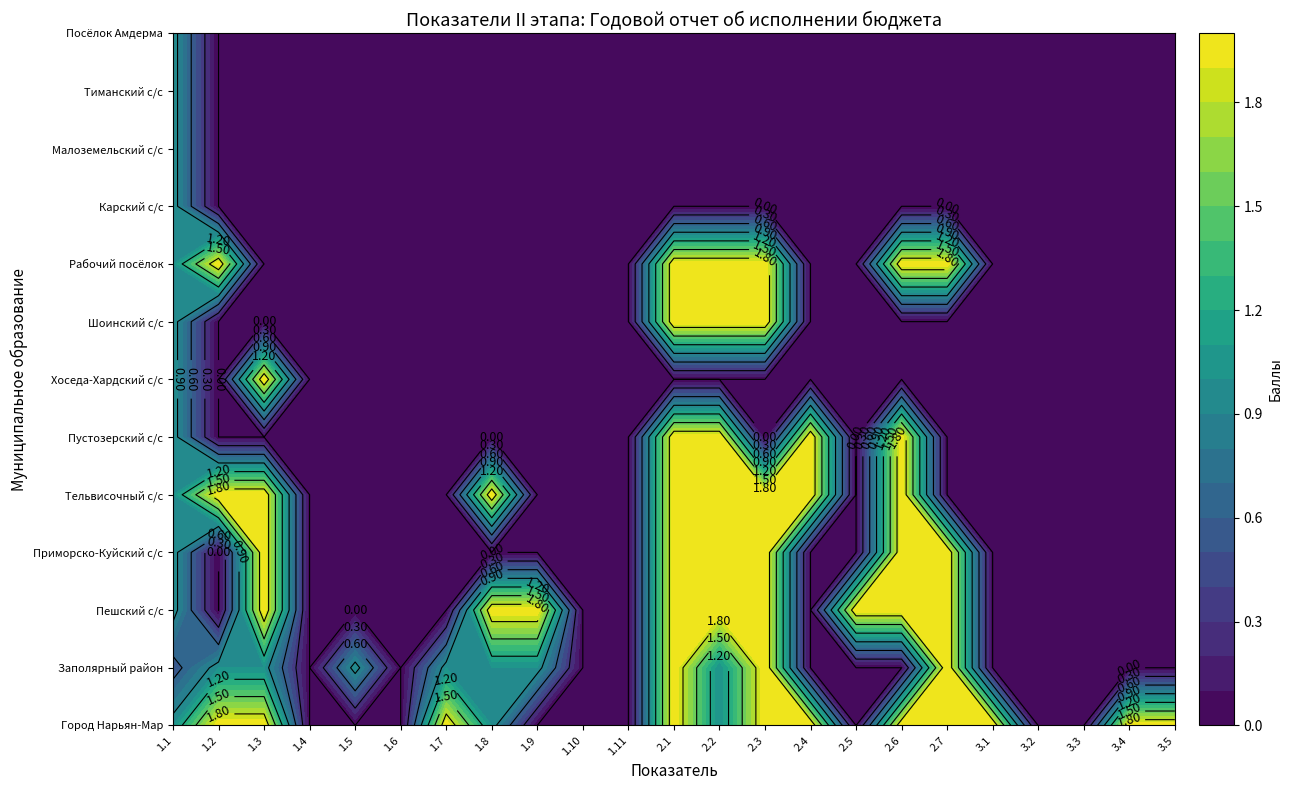

Which series changed the most between 2.3 and 3.2?

Городской округ "Город Нарьян-Мар"